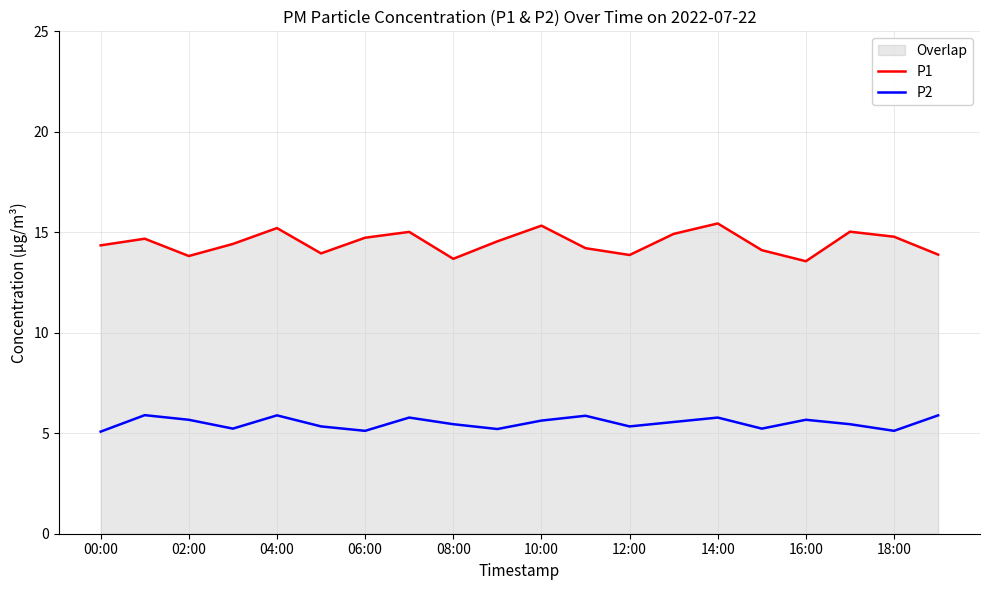

What is the label of the 20th point from the right?

00:00